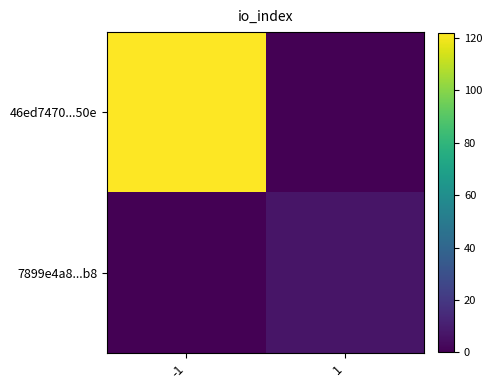

Count the number of data series in this chart.

2